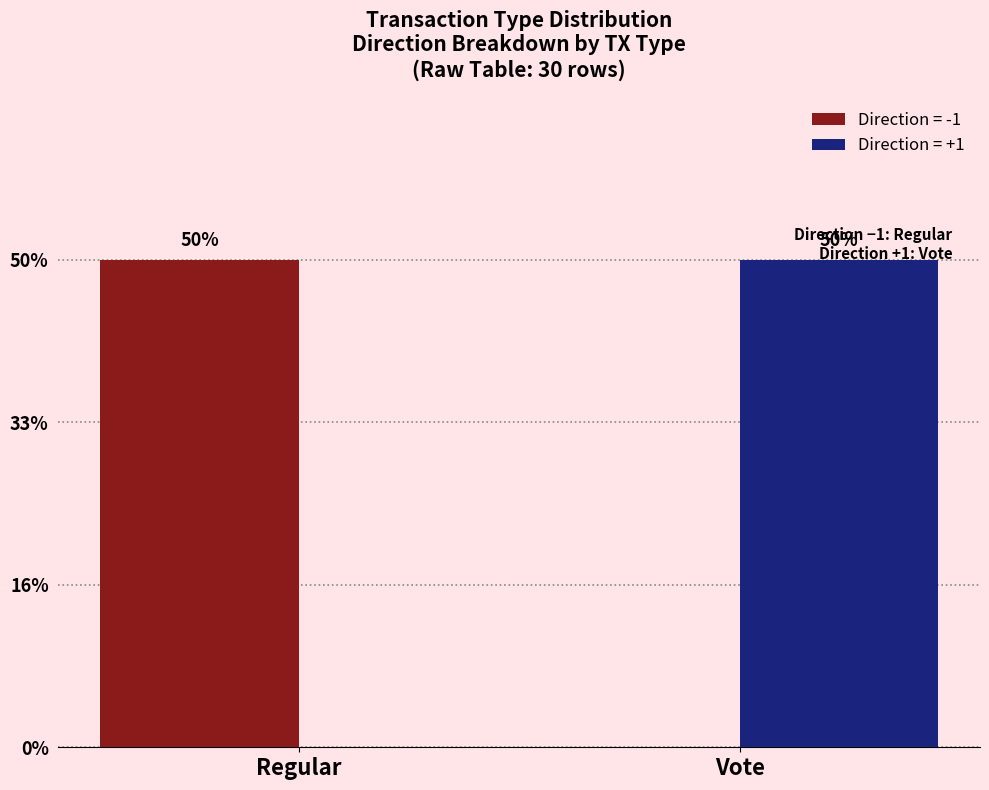

At how many categories does at least one series exceed 6?

2